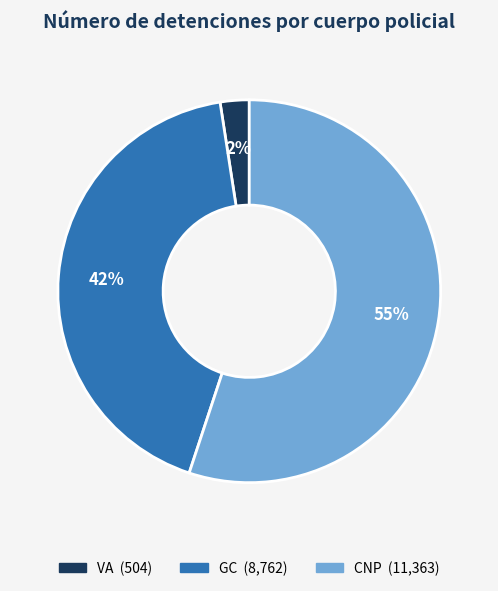

How many slices are in this pie chart?

3